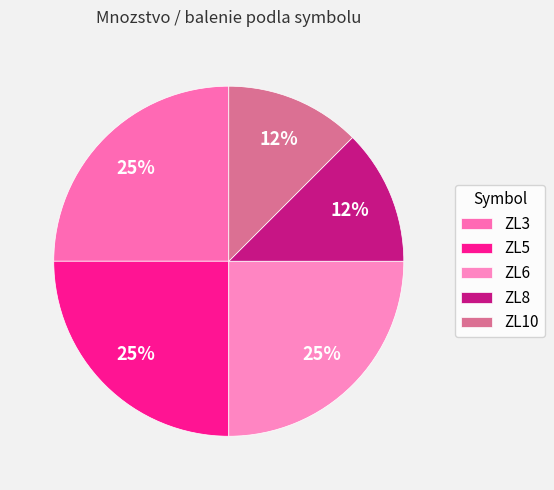

Is ZL5 the majority of the pie?

No